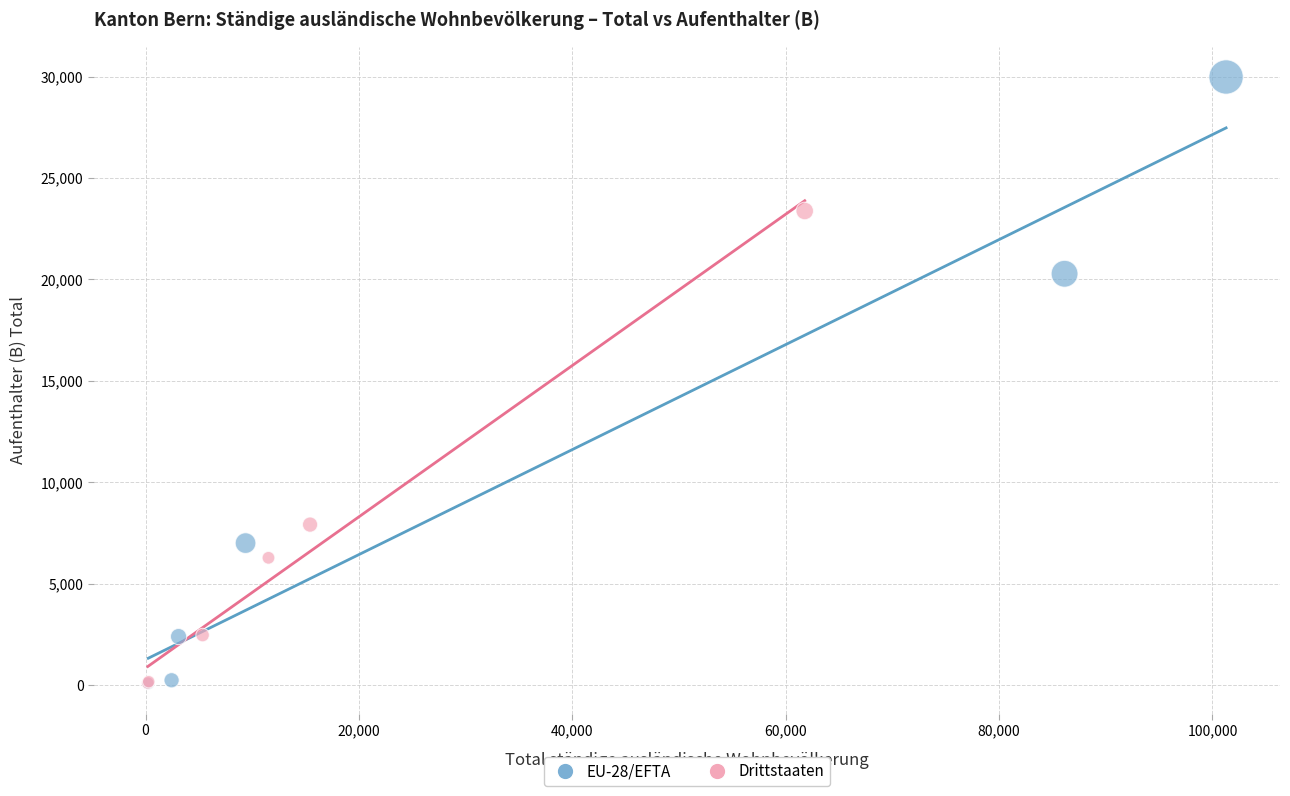

Which series has the widest spread of Y values?

EU-28/EFTA